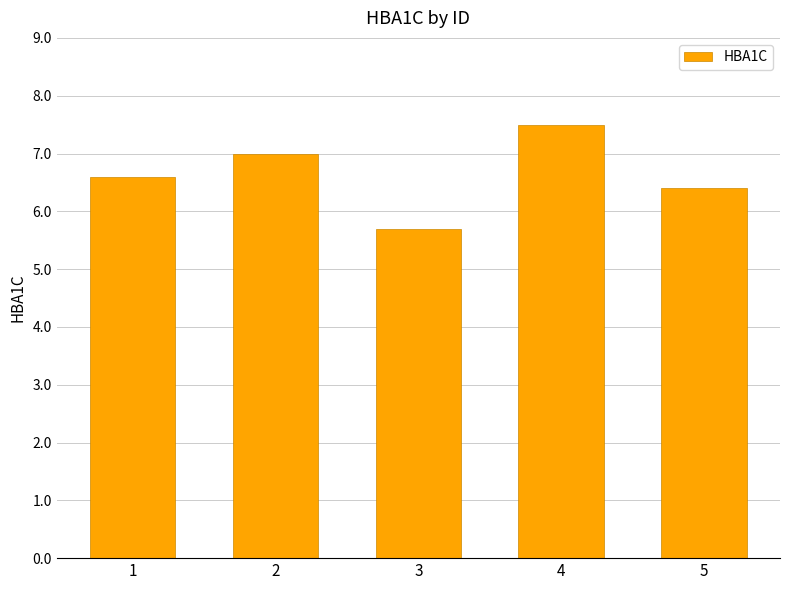

Count the values in the range 6 to 7.

3